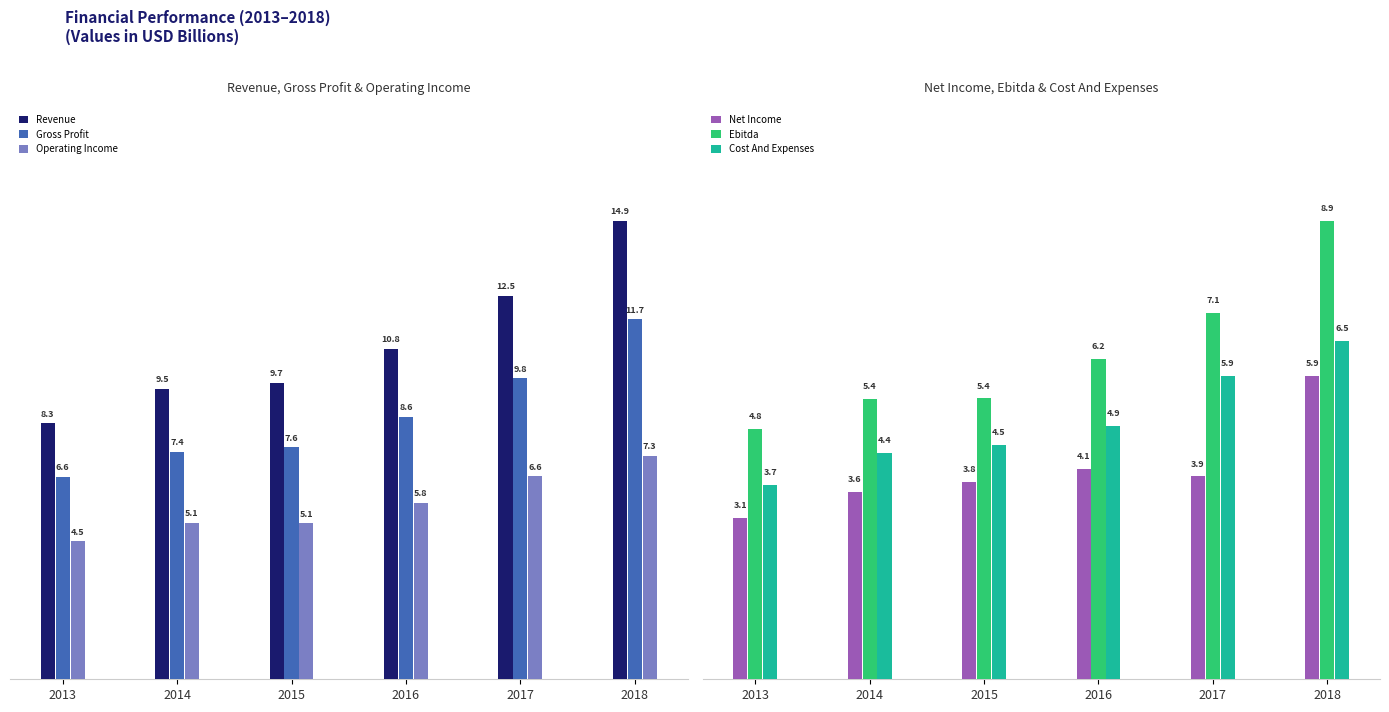

Which series has the largest total across all categories?

Revenue